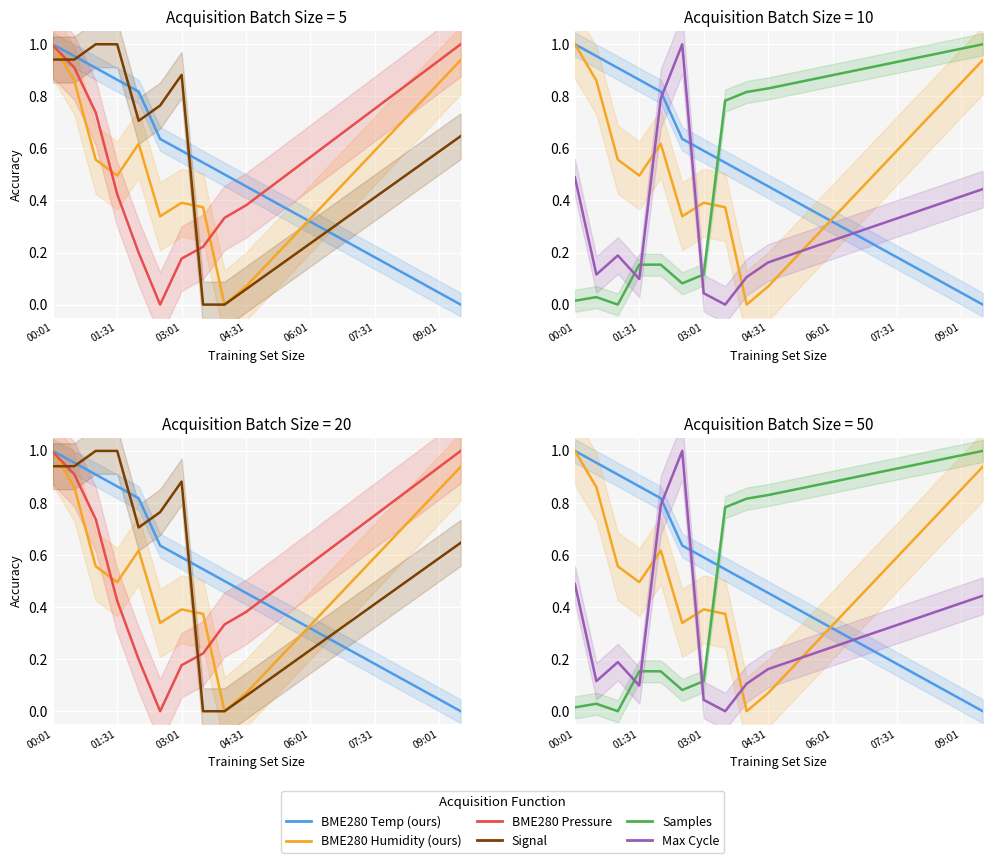

Is it true that BME280 Humidity (ours) equals 1.8 at 00:01?

False